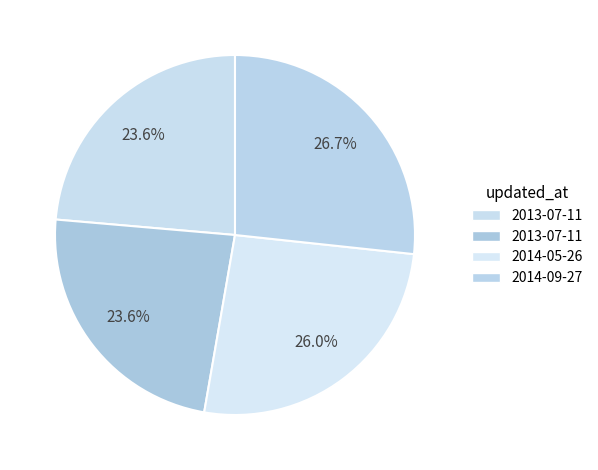

Which category has the smallest portion of the pie?

2013-07-11